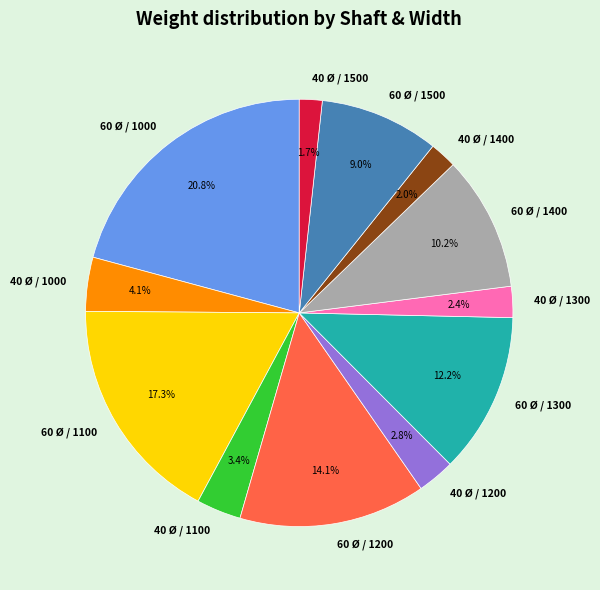

The 40 Ø / 1000 slice represents 18% of the pie. True or false?

False